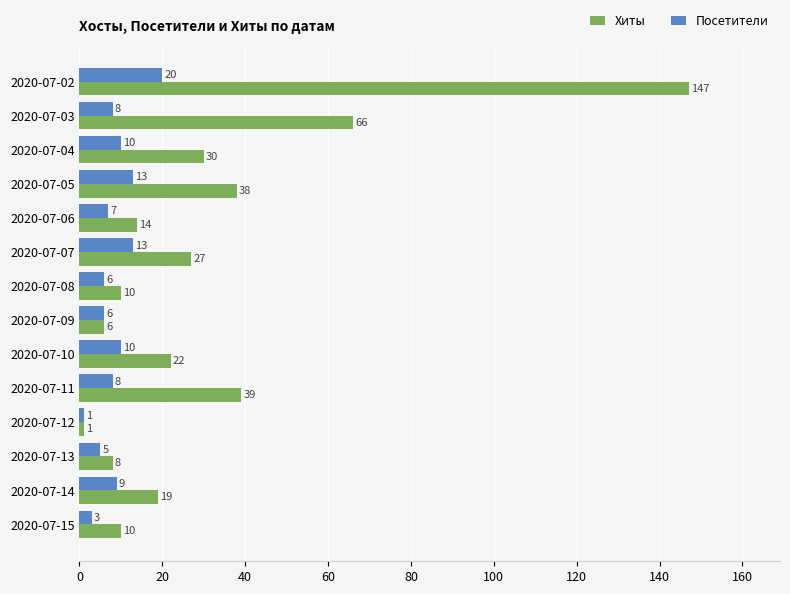

What is the difference between the maximum and second lowest values in the Посетители series?

17